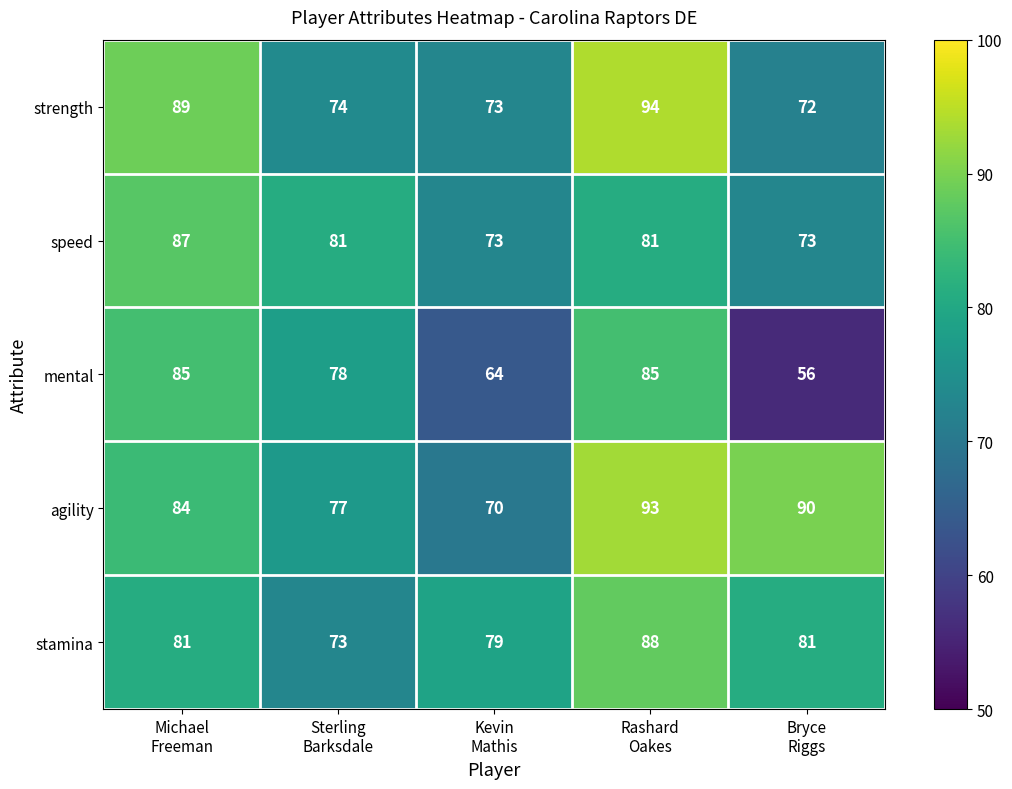

How many categories are shown in the chart?

5